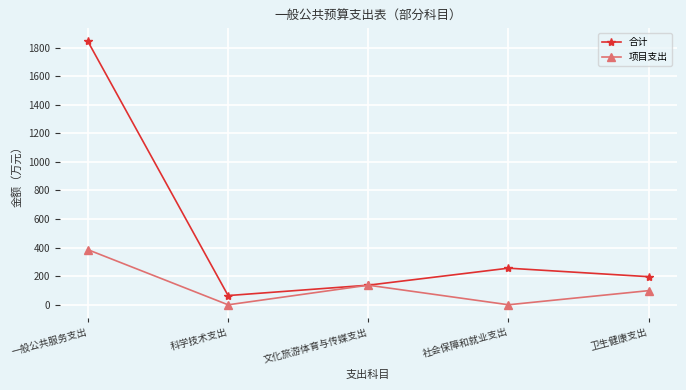

What is the greatest value displayed?

1842.4